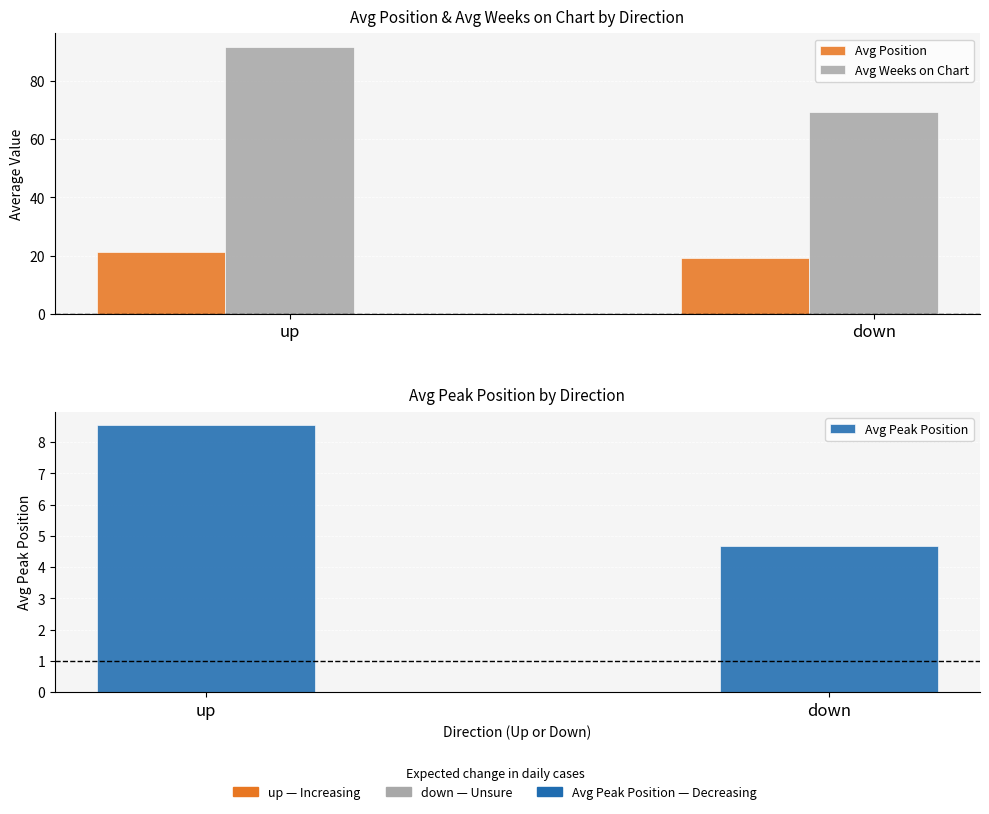

Reading right to left, transcribe all the data shown in this chart.

Avg Position: down=19.1	up=21.1
Avg Weeks on Chart: down=69.2	up=91.8
Avg Peak Position: down=4.7	up=8.5